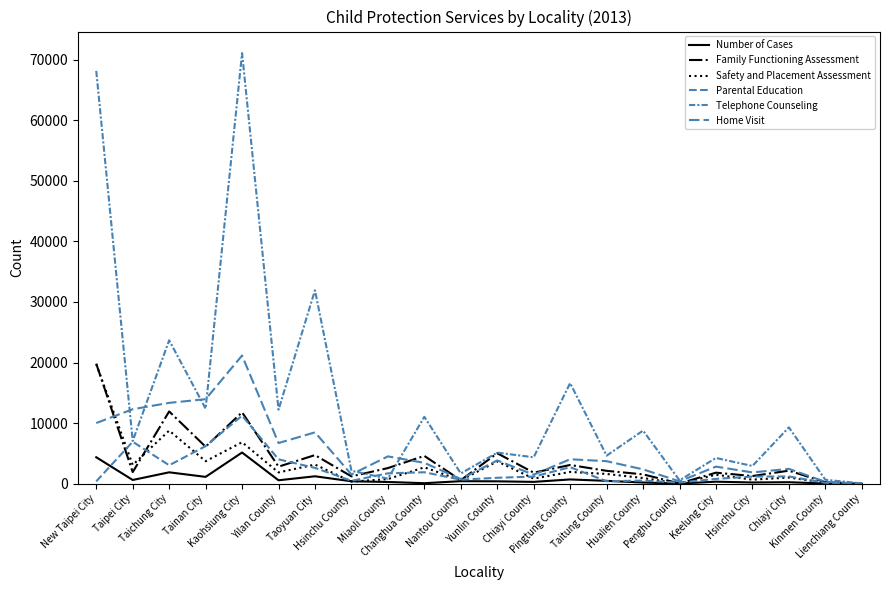

Is the value of Number of Cases at Kaohsiung City greater than the value of Telephone Counseling at Taitung County?

Yes